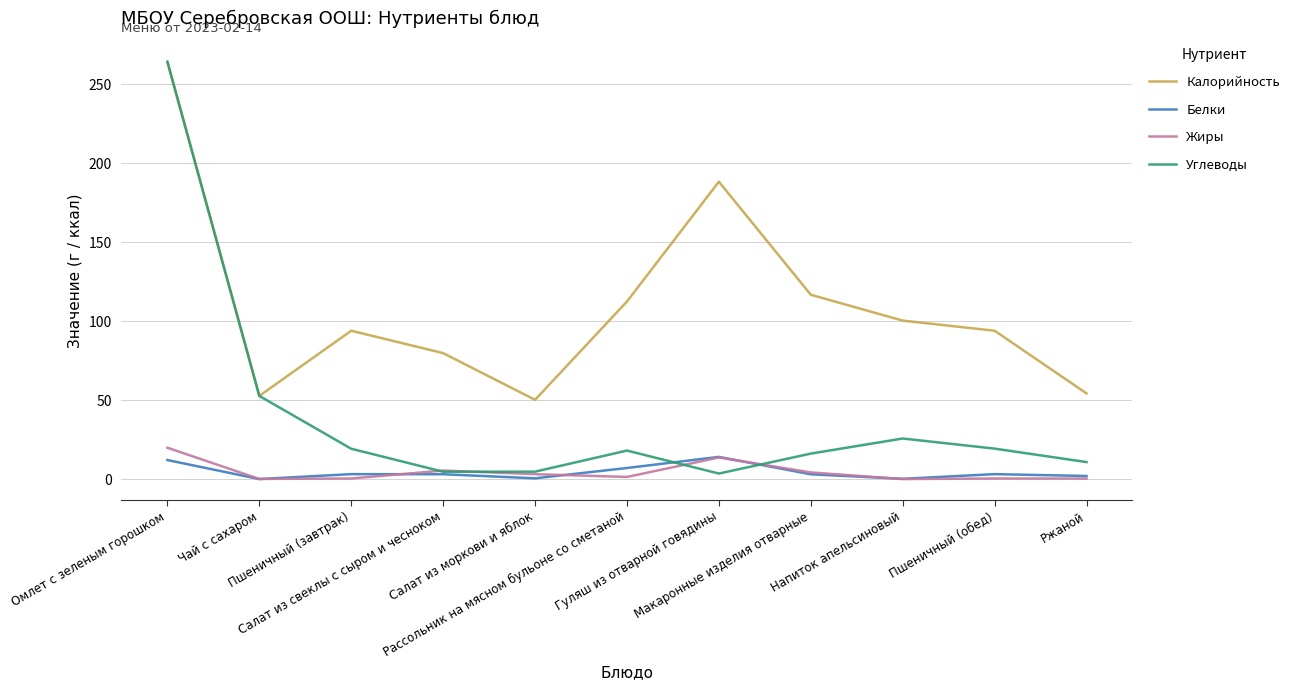

At which label is Калорийность closest to 157?

Гуляш из отварной говядины